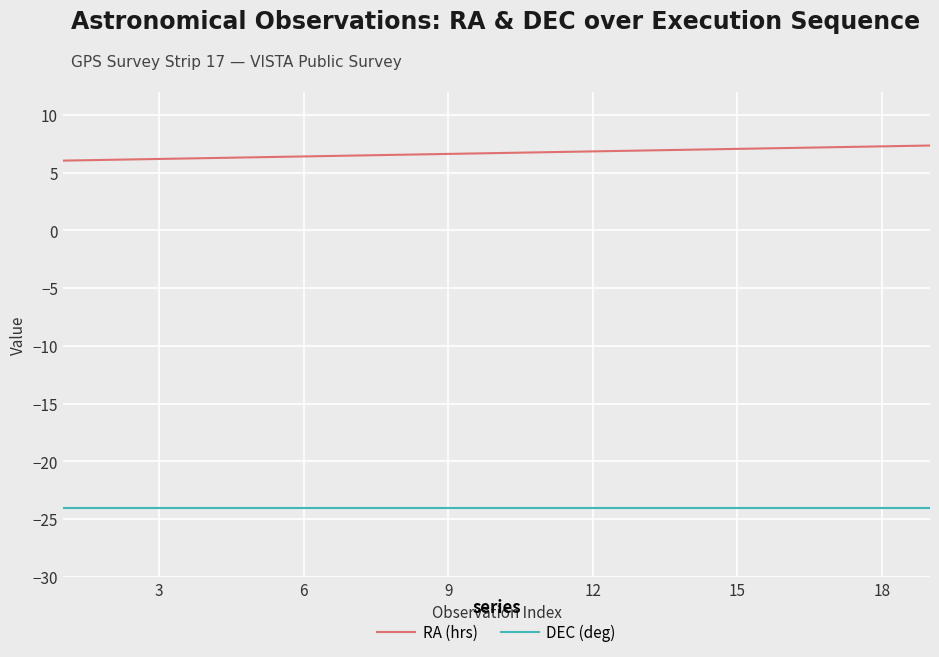

List the series in order of their overall mean, highest first.

RA (hrs), DEC (deg)